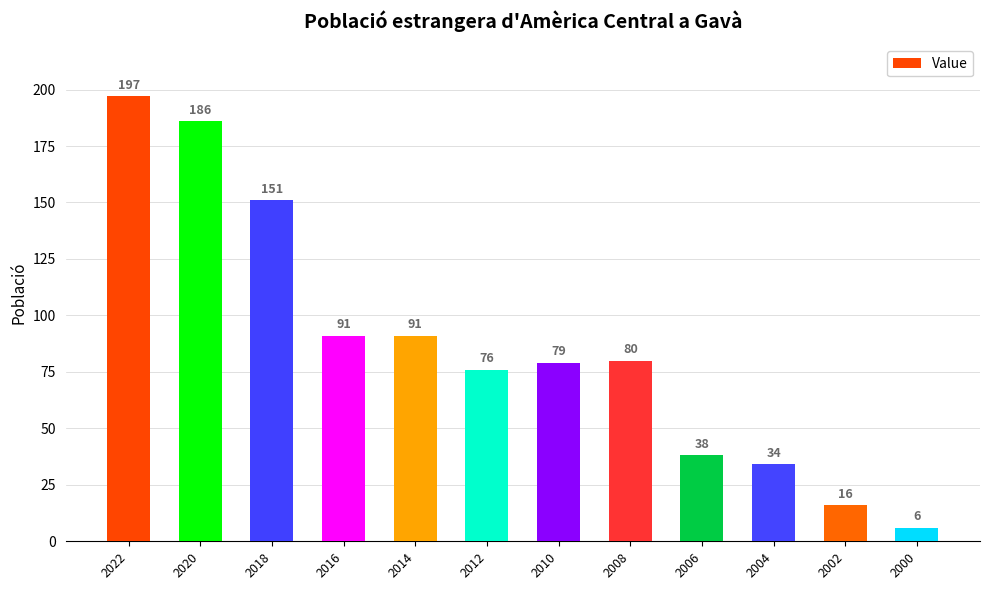

What is the sum of the values at 2004 and 2016?

125